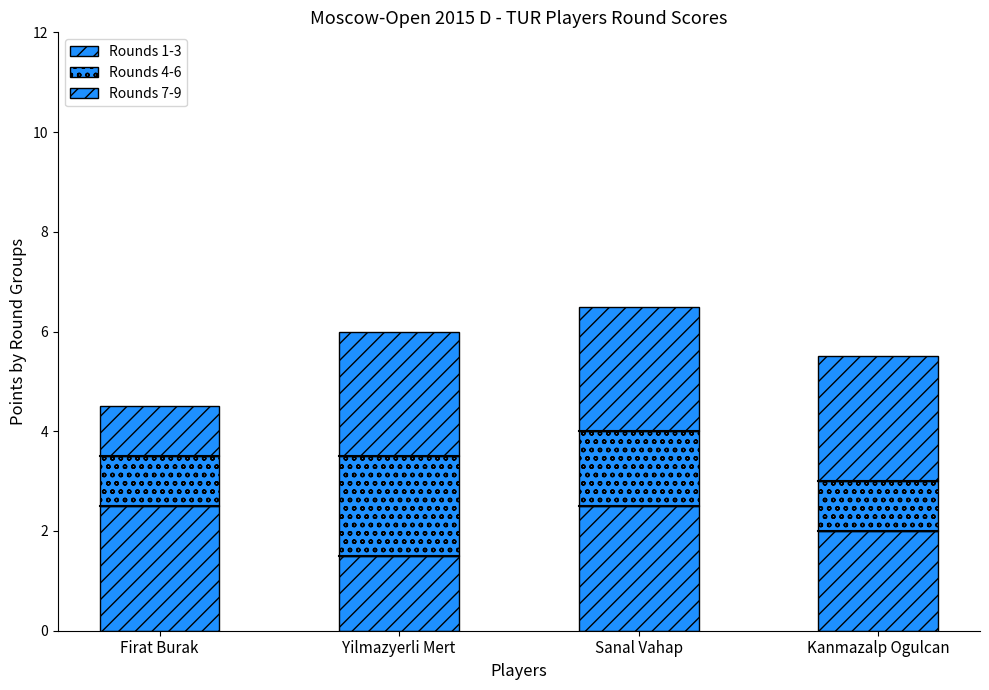

Does the chart contain stacked bars?

Yes